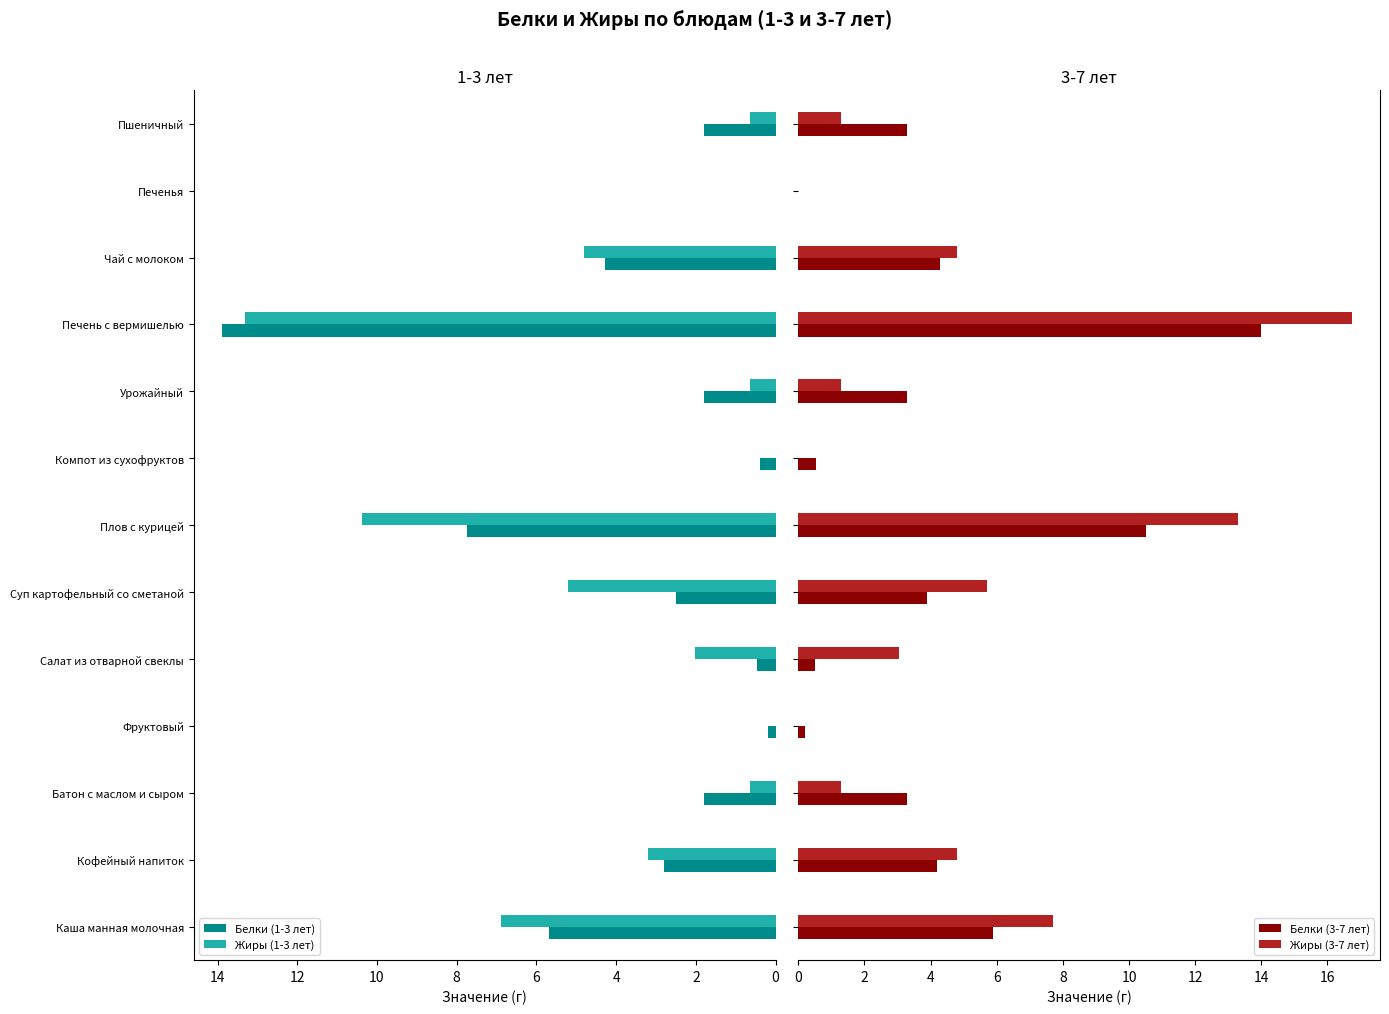

What is the average value of the Белки (3-7 лет) series?

4.2